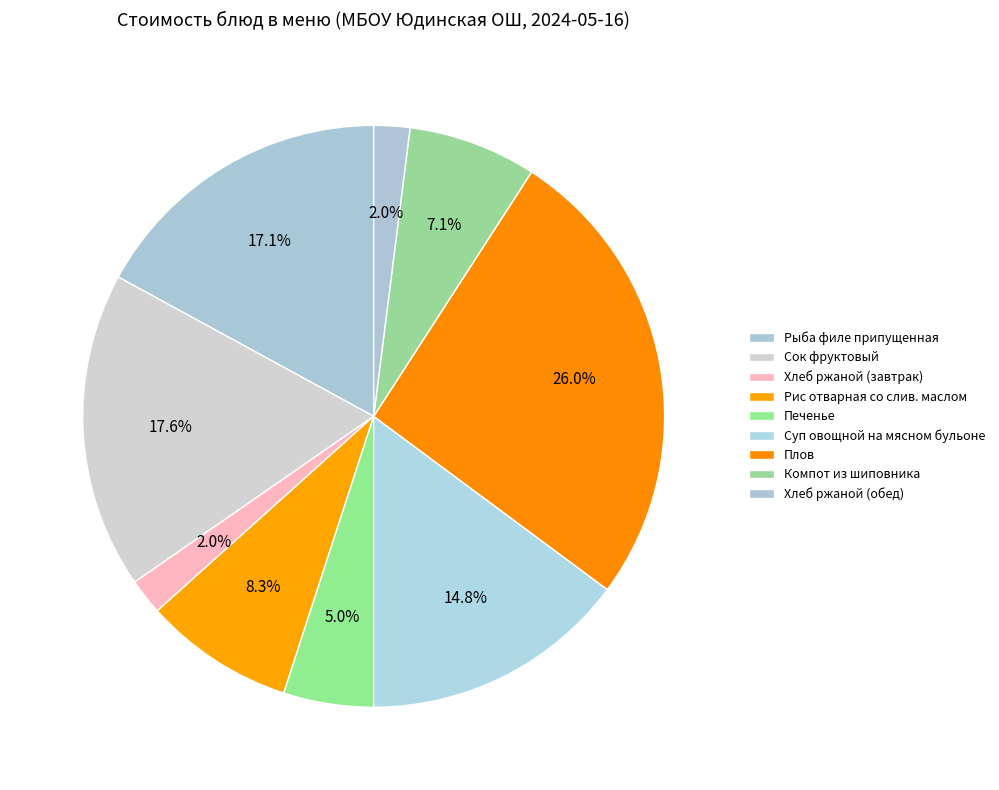

To the nearest percent, what portion does Рыба филе припущенная represent?

17%